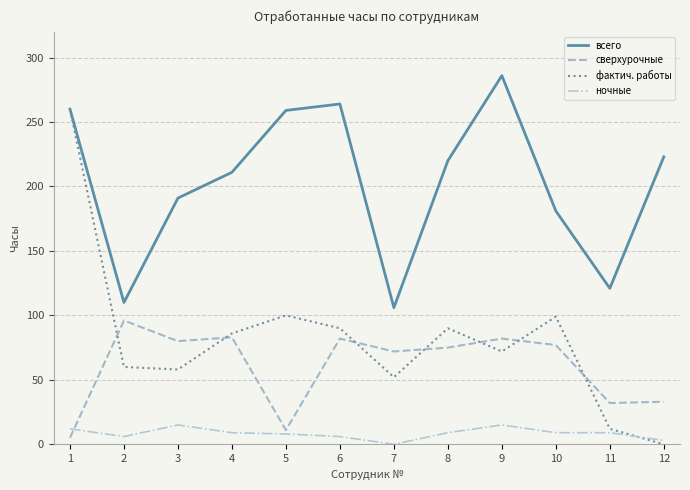

Which series has the widest spread of values?

фактич. работы